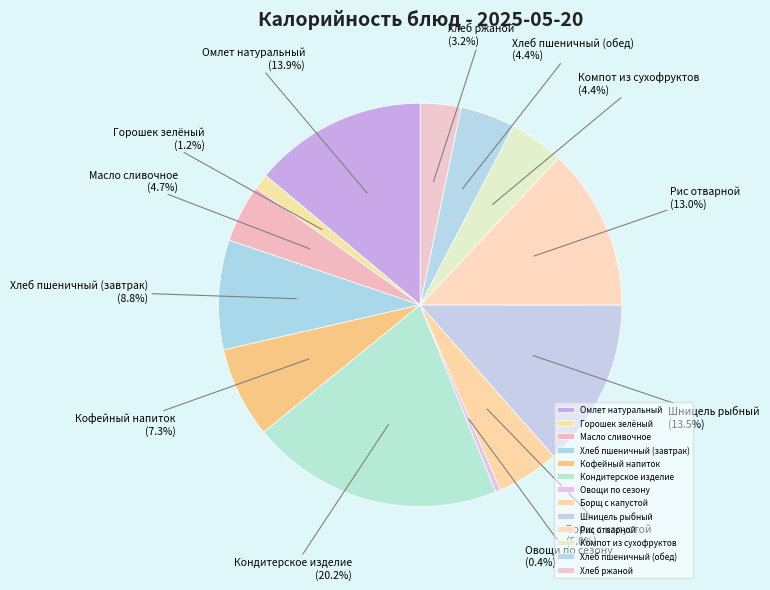

How many segments does this pie chart have?

13